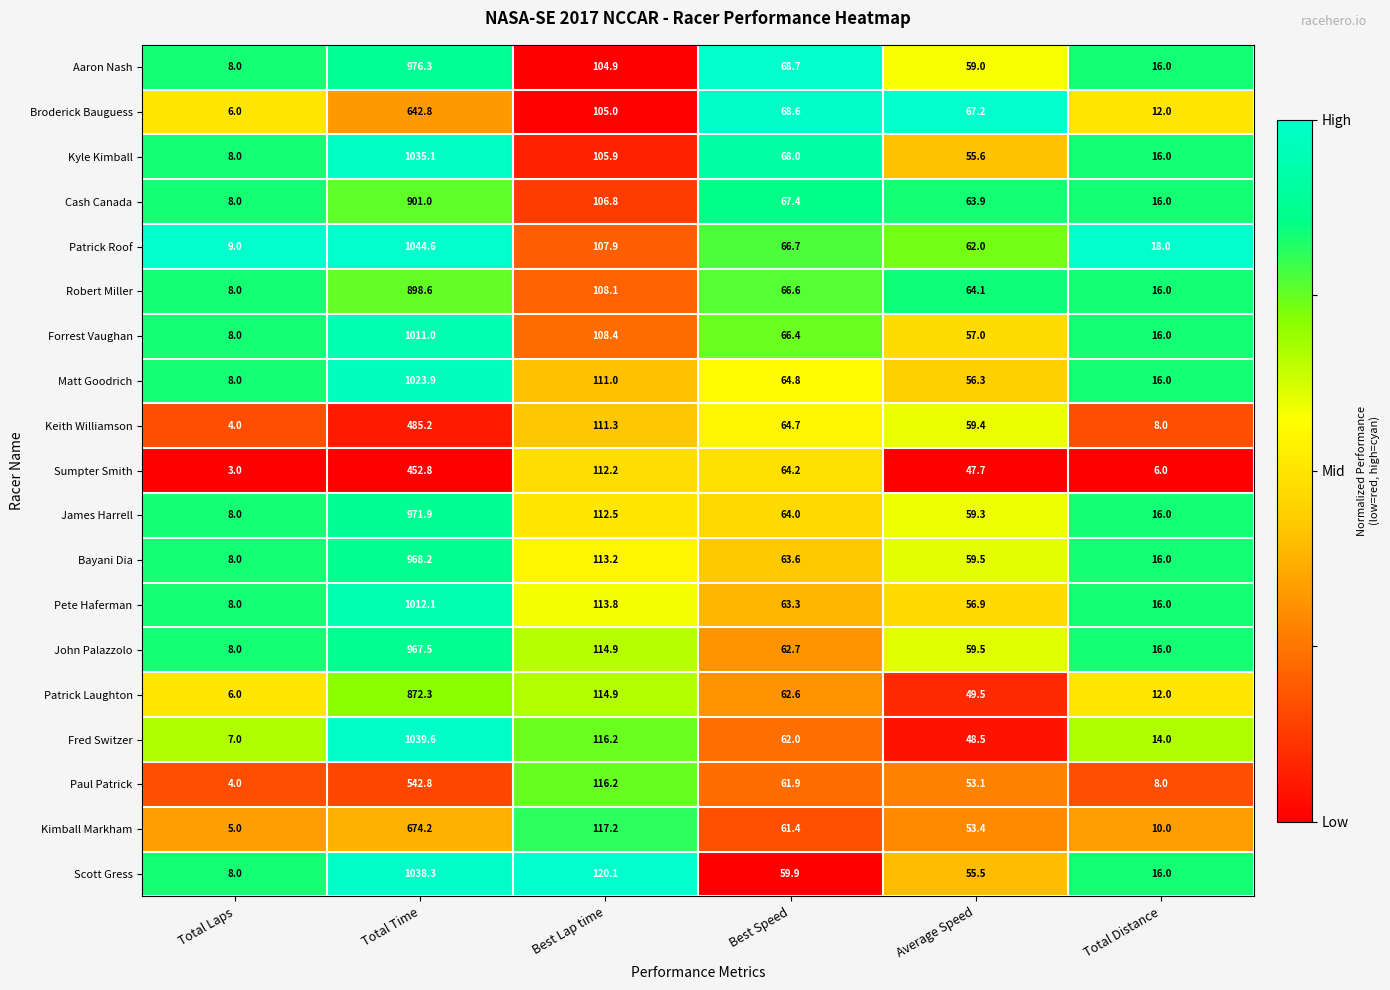

What is the maximum value shown in the chart?

1044.6